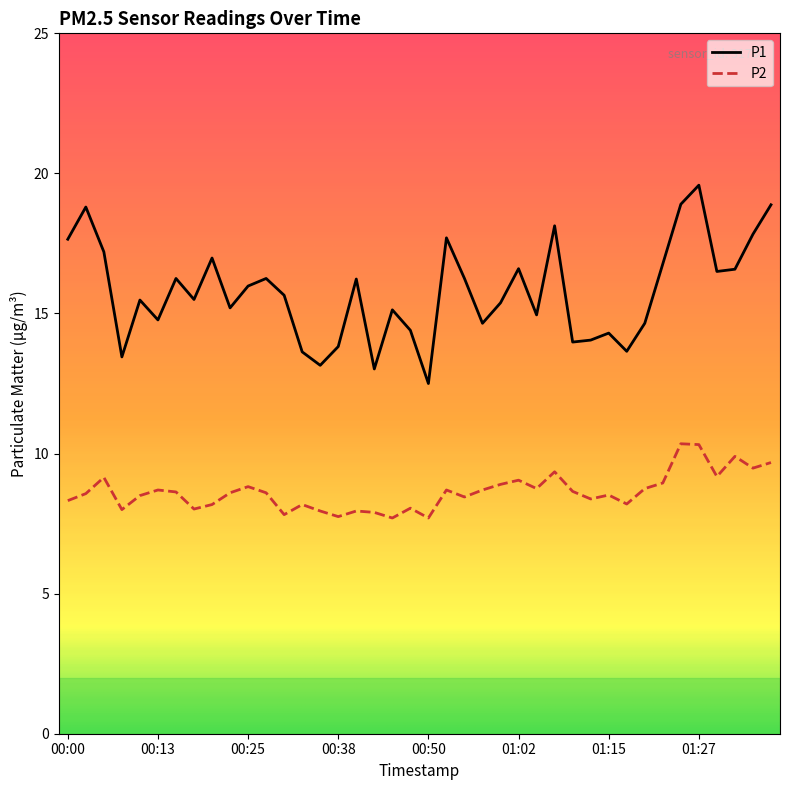

True or false: P2 and P1 intersect in this chart.

False